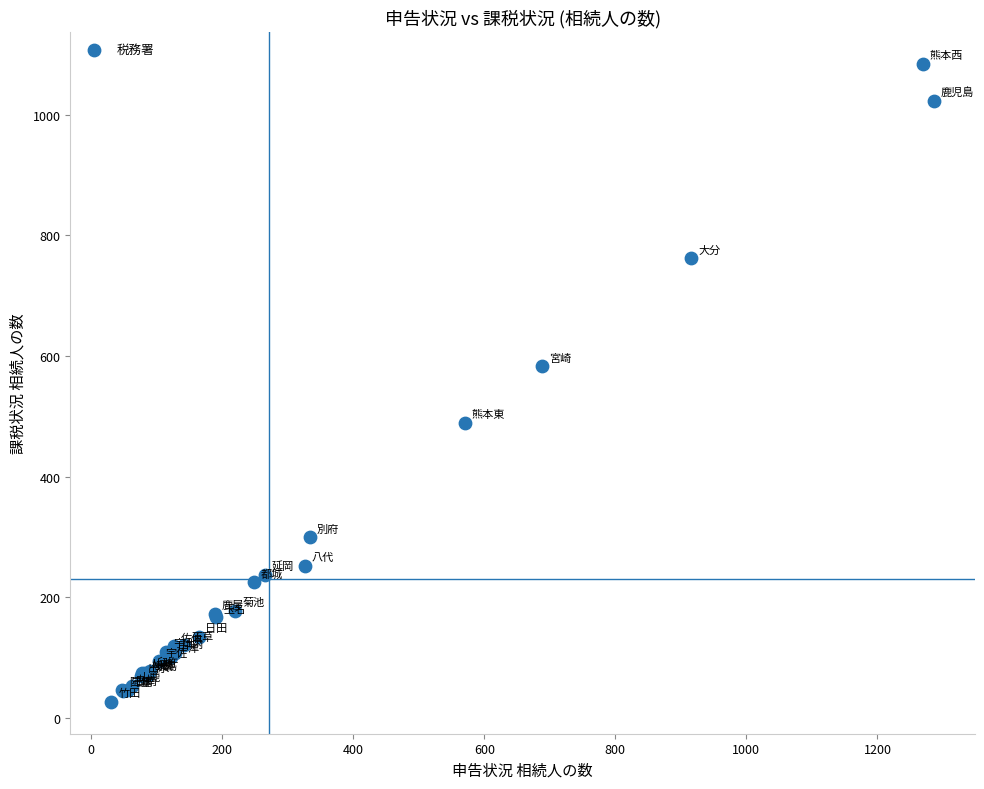

What Y value in the scatter plot is closest to 555?

583